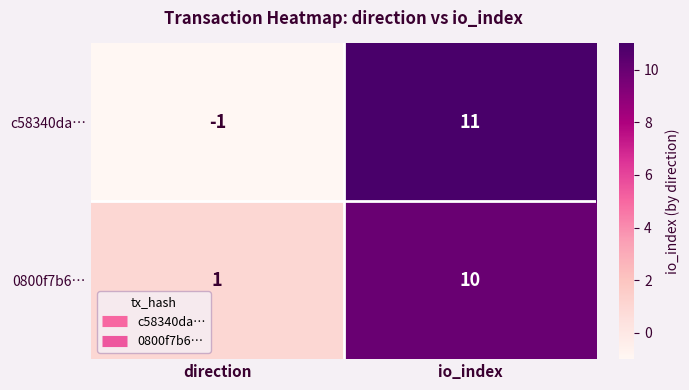

What is the difference between the c58340da… values at io_index and direction?

12